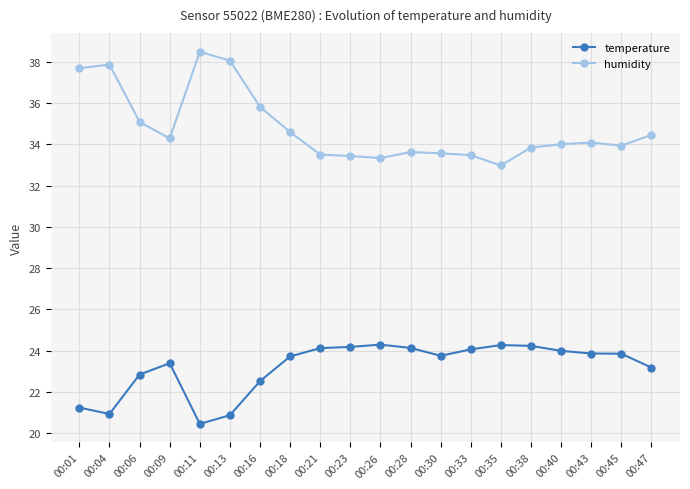

True or false: humidity has a value of 38.5 at 00:11.

True